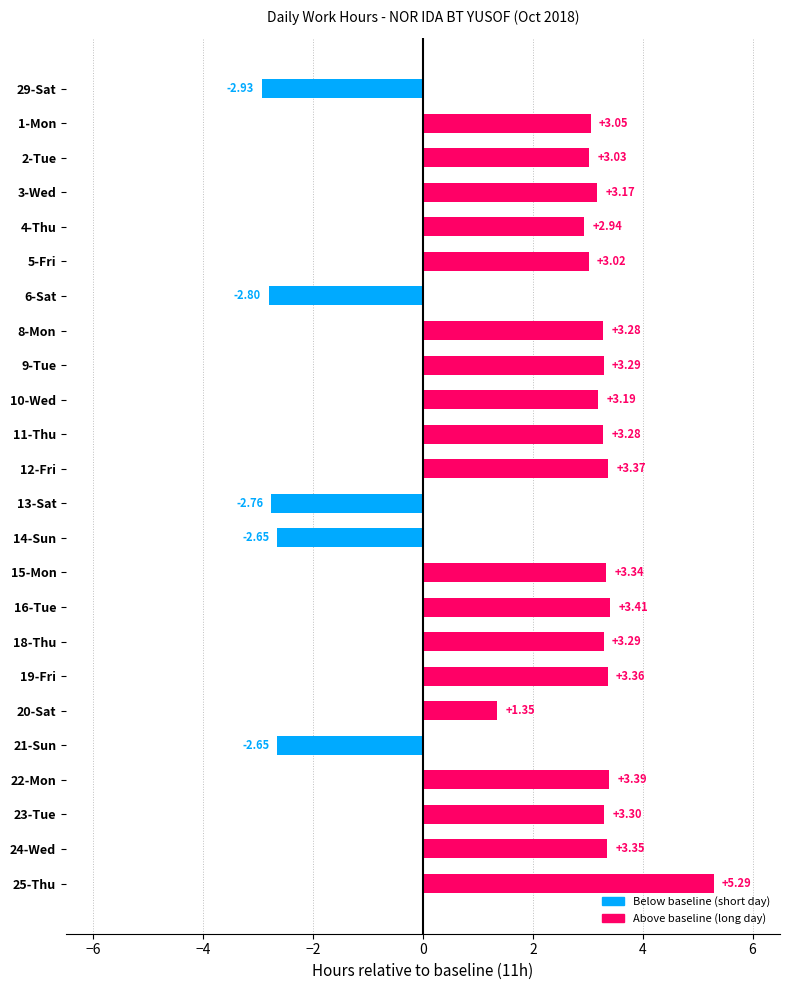

What is the sum of the values at 15-Mon and 16-Tue?

6.8